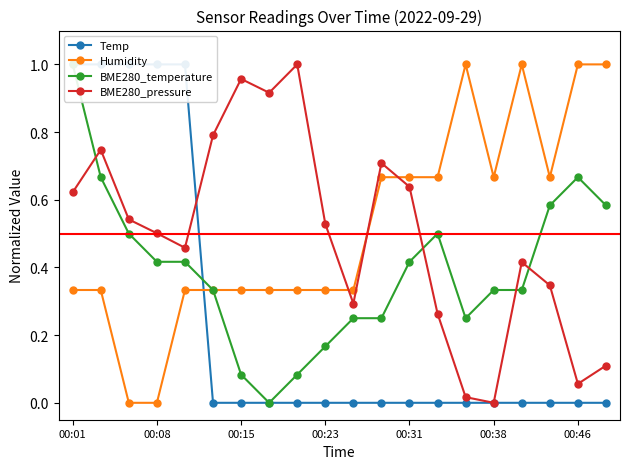

The BME280_temperature series shows 0.1 at 8. True or false?

True